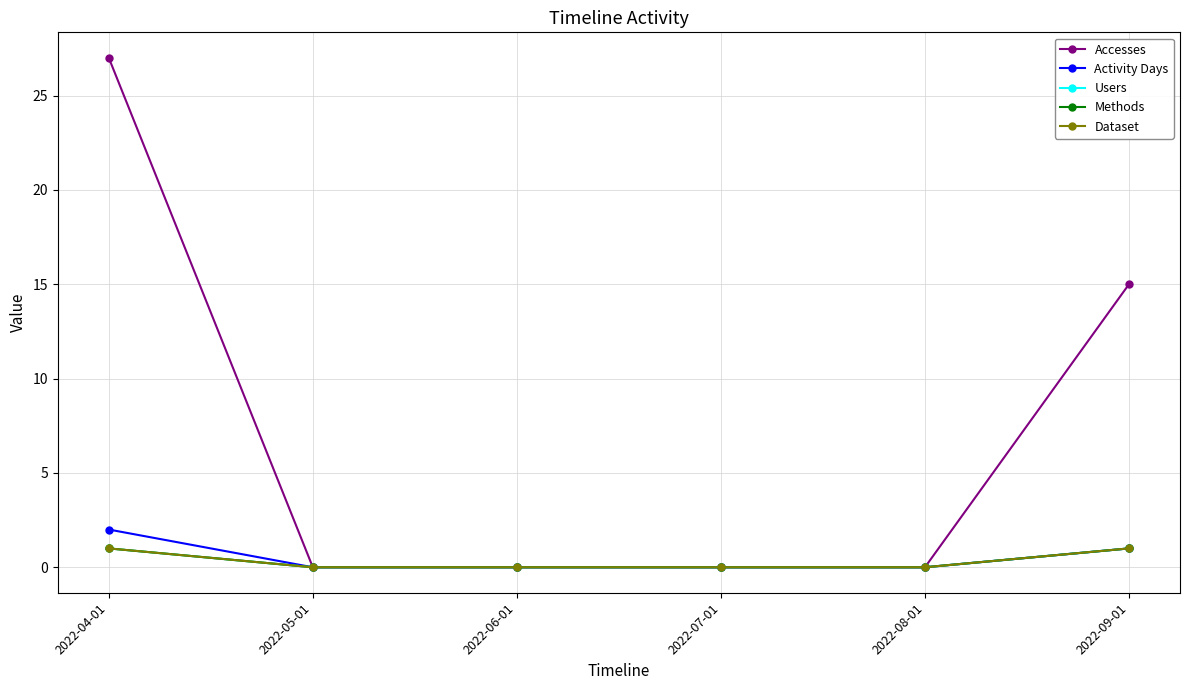

Does the chart have visible grid lines?

Yes